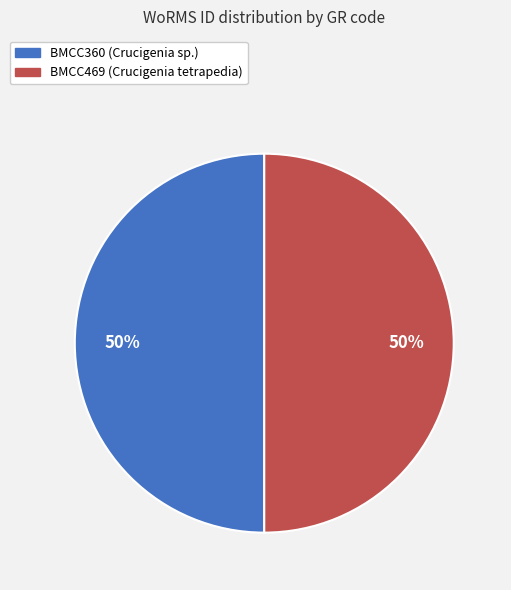

Approximately how many times larger is the value at BMCC360 (Crucigenia sp.) compared to BMCC469 (Crucigenia tetrapedia)?

1.0